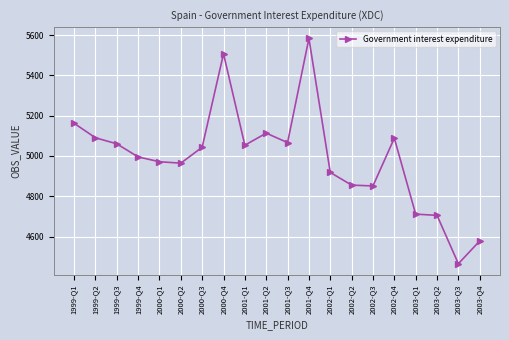

The chart shows a value of 4995 at 1999-Q4. True or false?

True